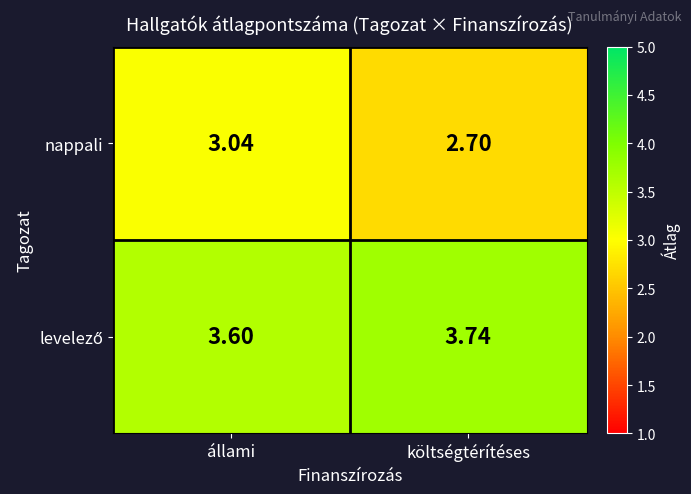

Rank the categories by nappali value from highest to lowest.

állami, költségtérítéses